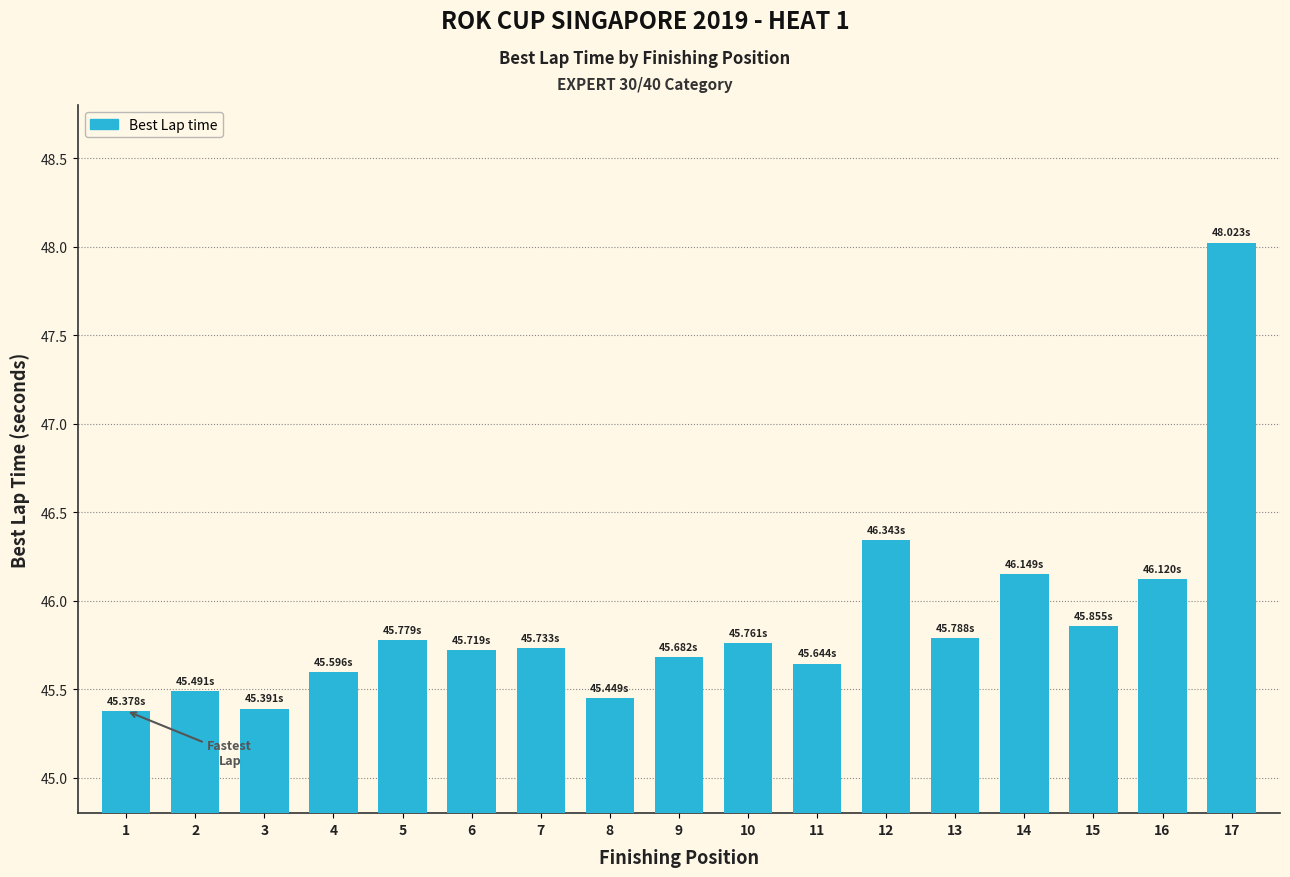

What is the sum of all values?

779.9